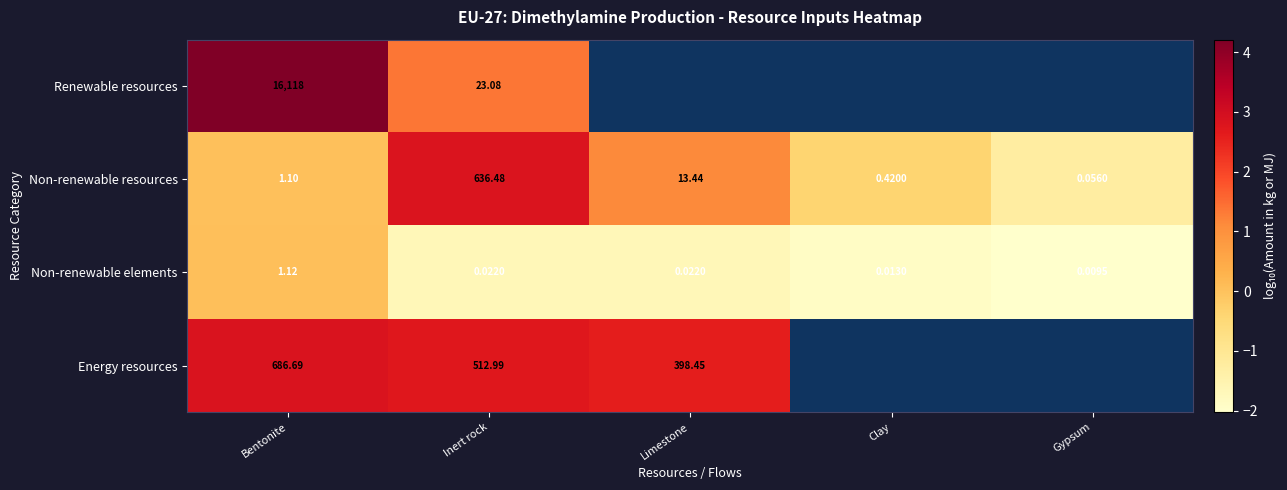

The Non-renewable elements series shows -0.4 at Limestone. True or false?

False